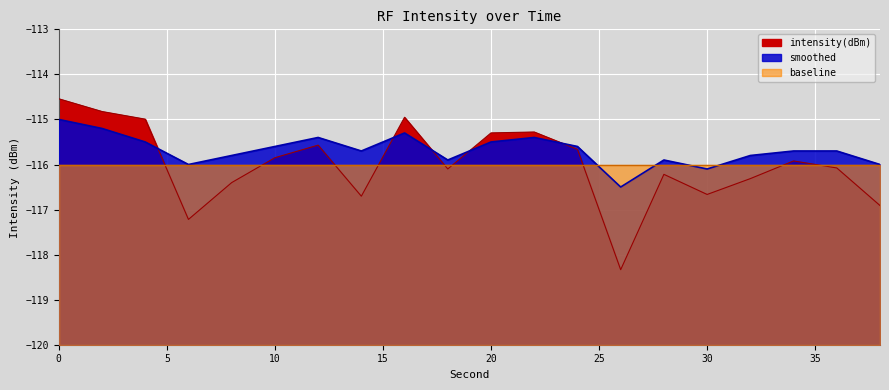

True or false: smoothed has a value of -115.4 at 22.

True